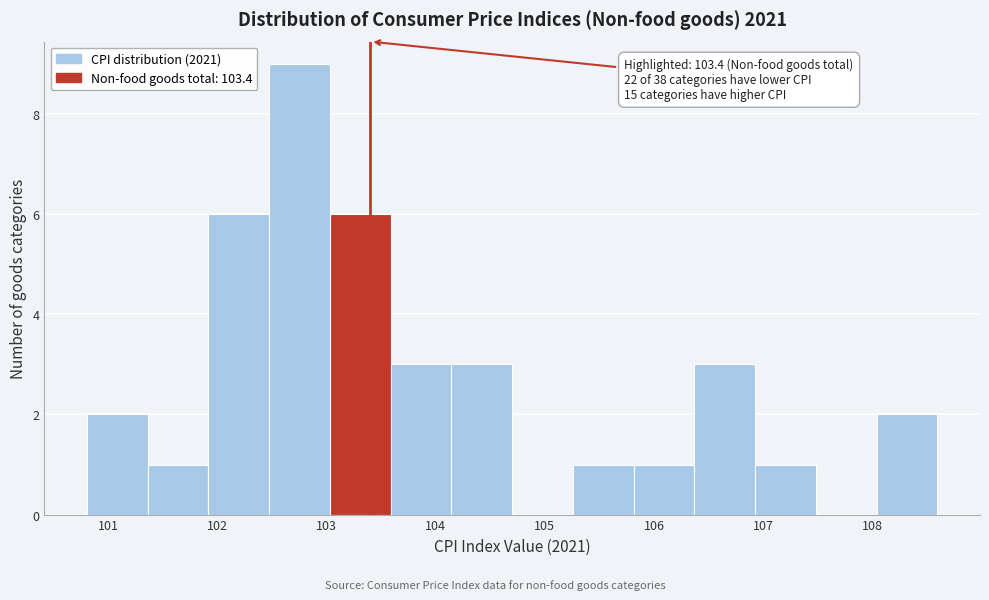

Over which range of the x-axis is the bar tallest?

102.5 to 103.0